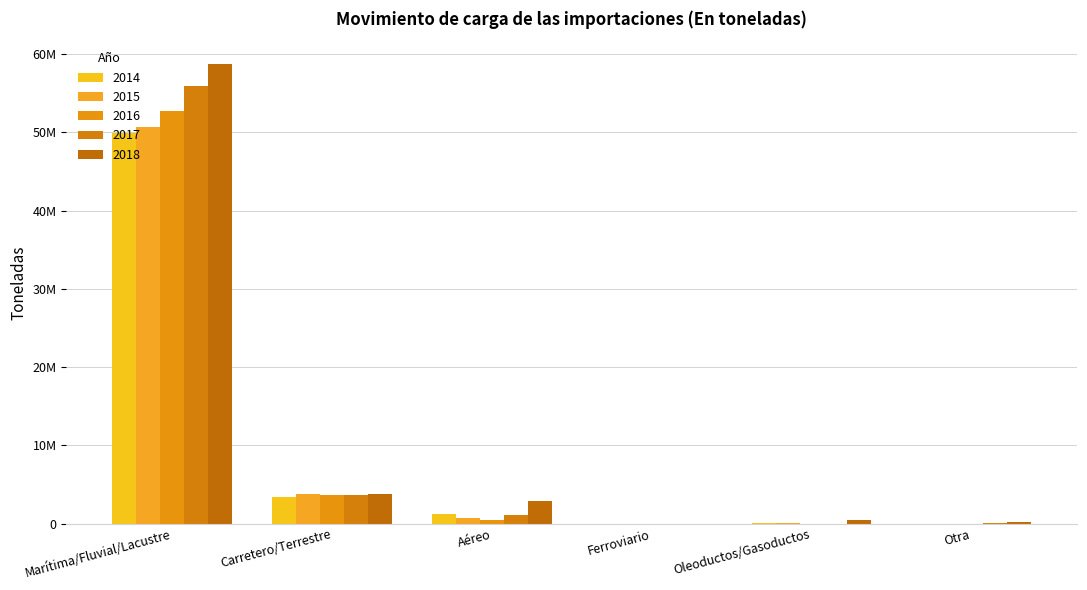

How many groups of bars are there?

6